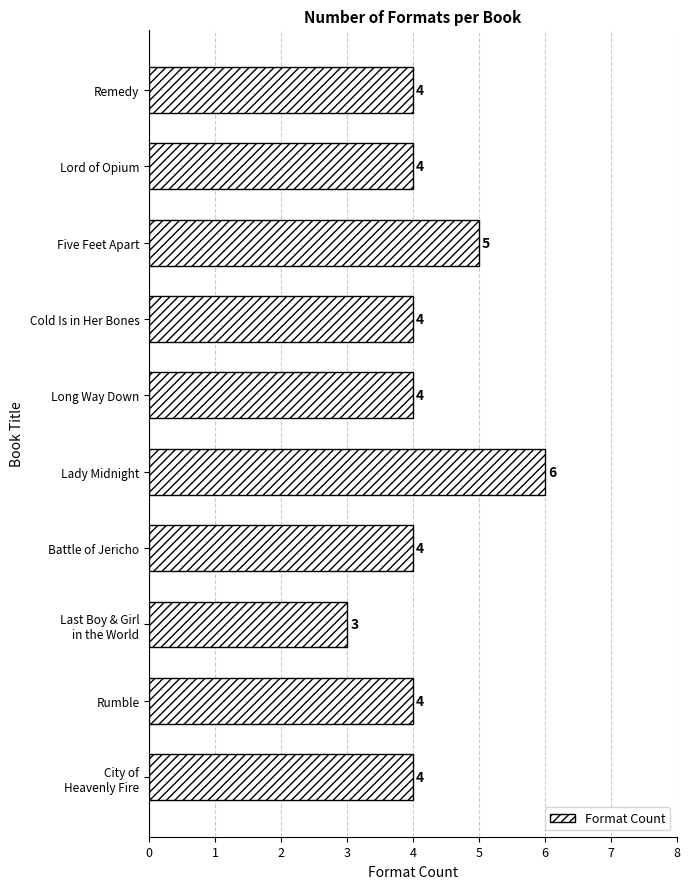

What is the smallest value displayed?

3